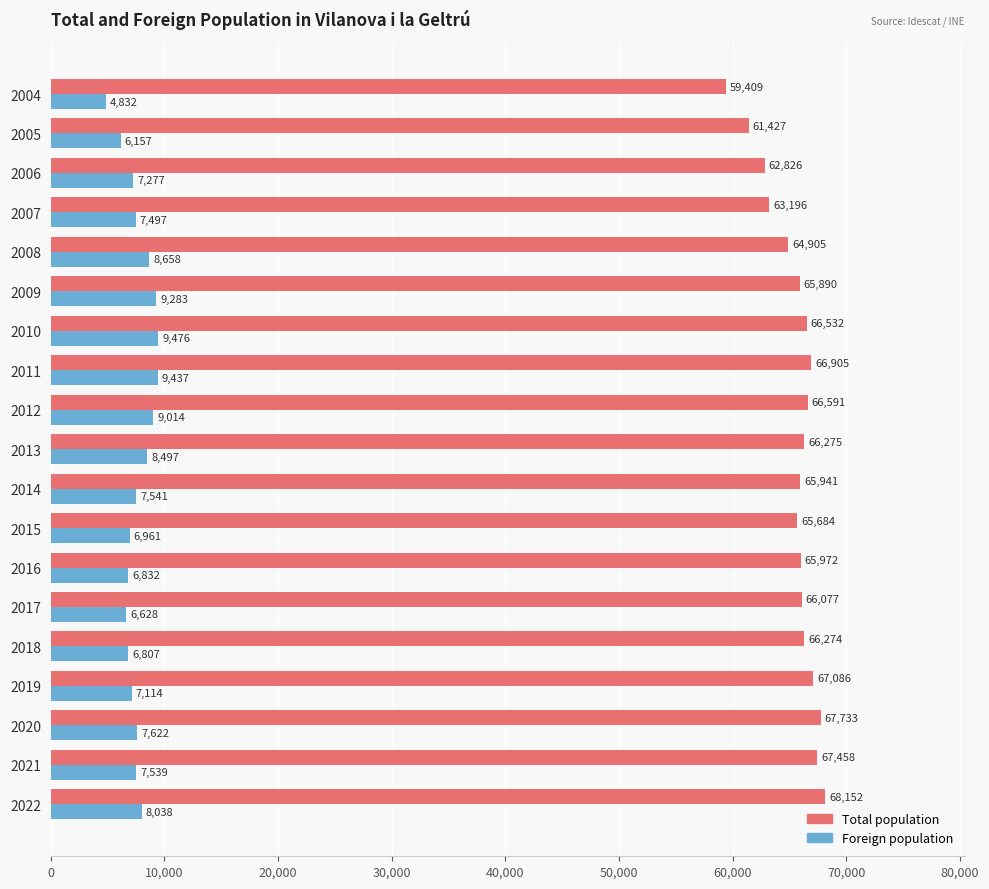

What is the difference between the second highest and minimum values in the Foreign population series?

4605